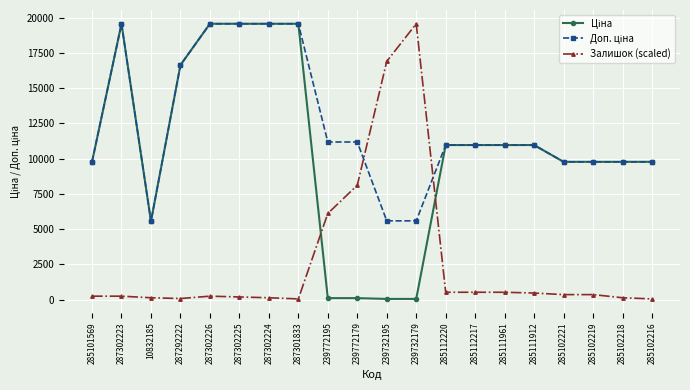

Is it true that Залишок (scaled) equals 528.3 at 285112217?

True